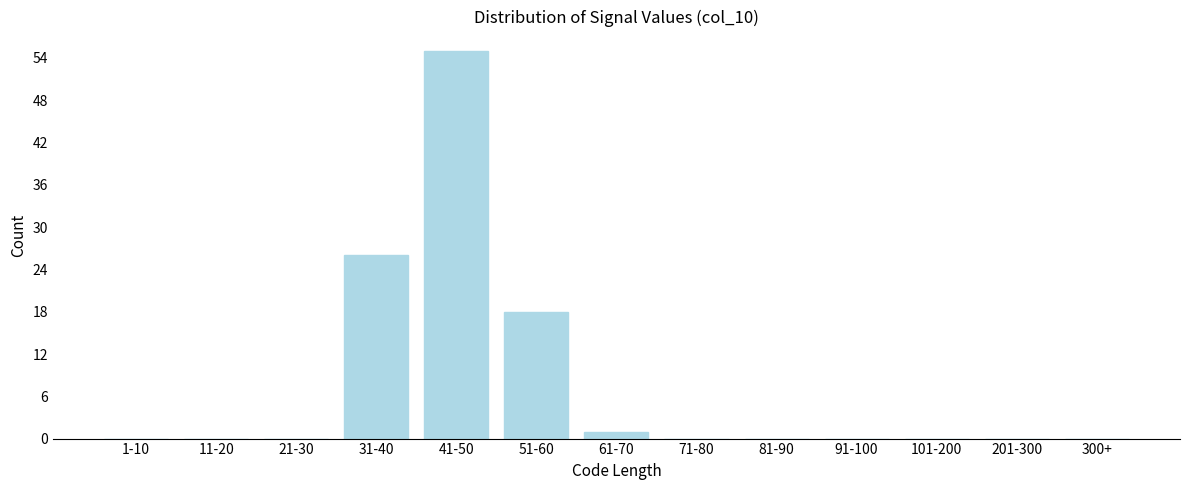

Reading right to left, list all the values displayed in this chart.

300+=0	201-300=0	101-200=0	91-100=0	81-90=0	71-80=0	61-70=1	51-60=18	41-50=55	31-40=26	21-30=0	11-20=0	1-10=0